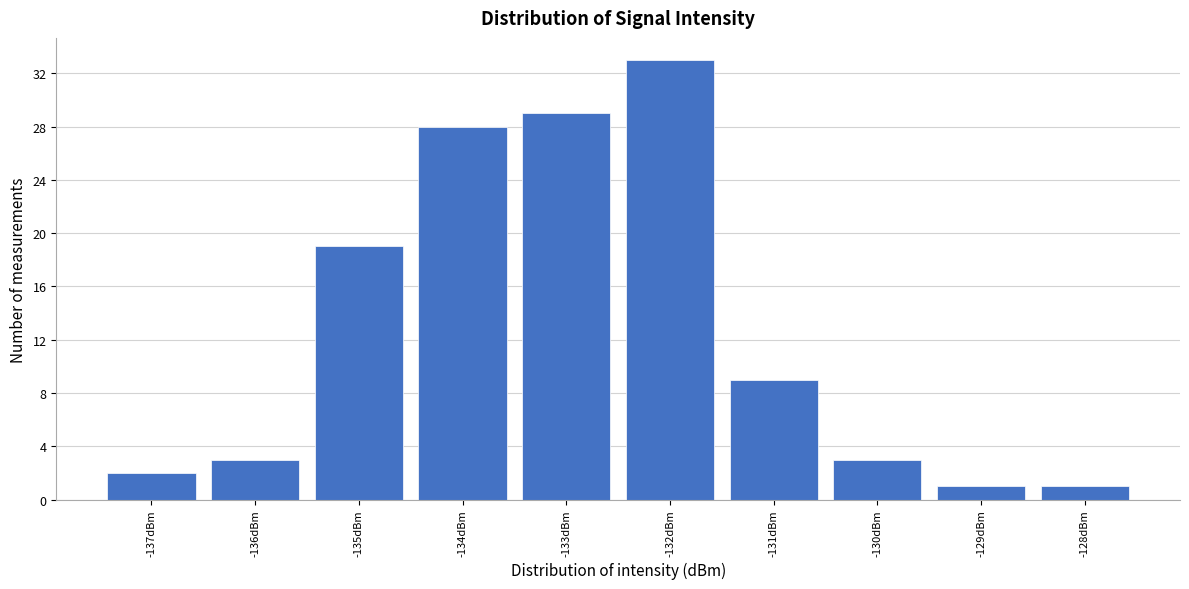

Reading left to right, list every bar in this chart as the range it spans on the x-axis followed by its height. The values are not printed on the chart, so give them approximately, as read against the axis.

-137.5 to -136.5: 2
-136.5 to -135.5: 3
-135.5 to -134.5: 19
-134.5 to -133.5: 28
-133.5 to -132.5: 29
-132.5 to -131.5: 33
-131.5 to -130.5: 9
-130.5 to -129.5: 3
-129.5 to -128.5: 1
-128.5 to -127.5: 1